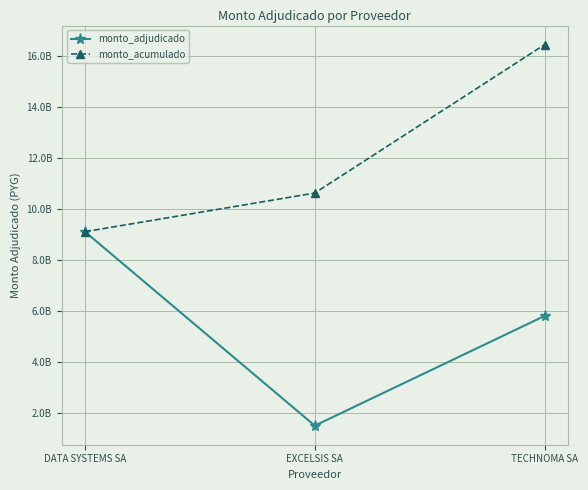

True or false: monto_acumulado has a value of 16436625000 at TECHNOMA SA.

True